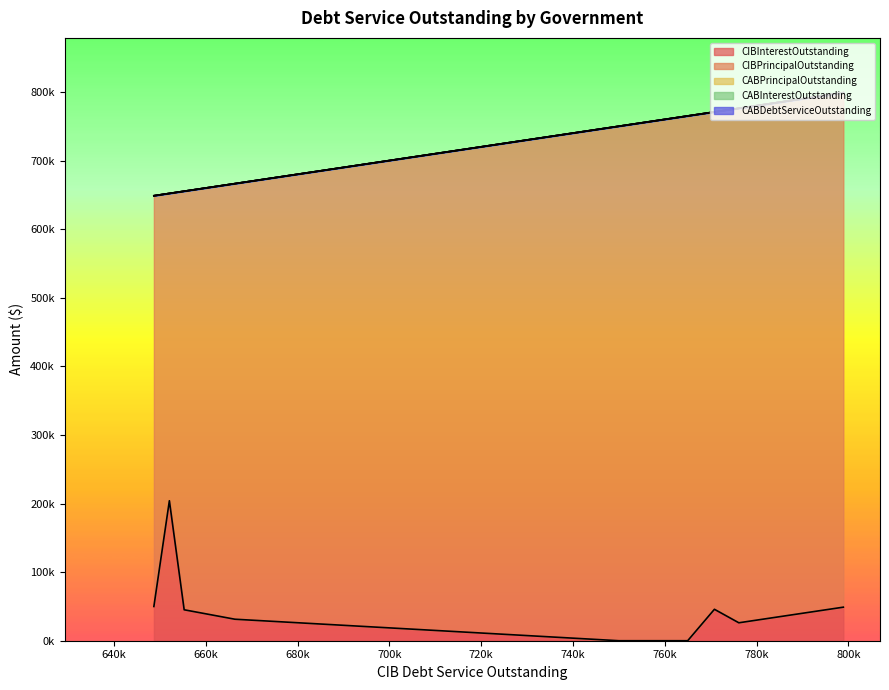

What are all the series names shown in the legend?

CIBInterestOutstanding, CIBPrincipalOutstanding, CABPrincipalOutstanding, CABInterestOutstanding, CABDebtServiceOutstanding